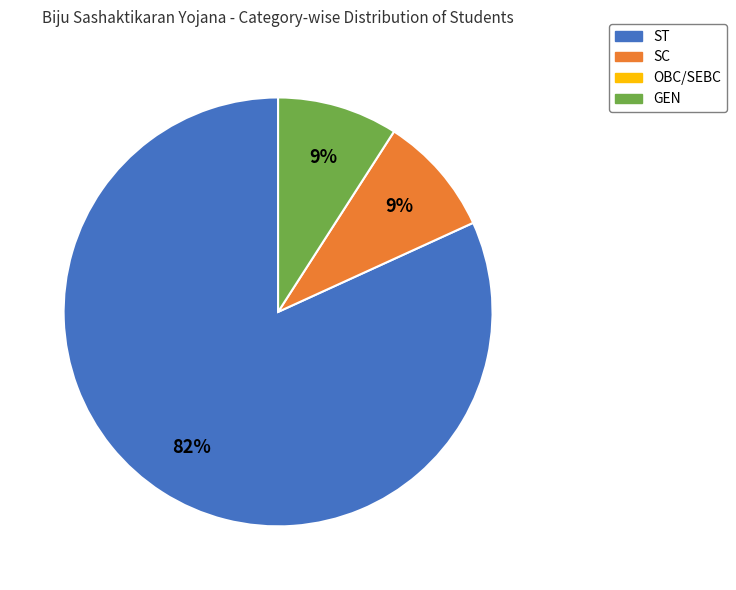

To the nearest percent, what is the average slice percentage?

33%